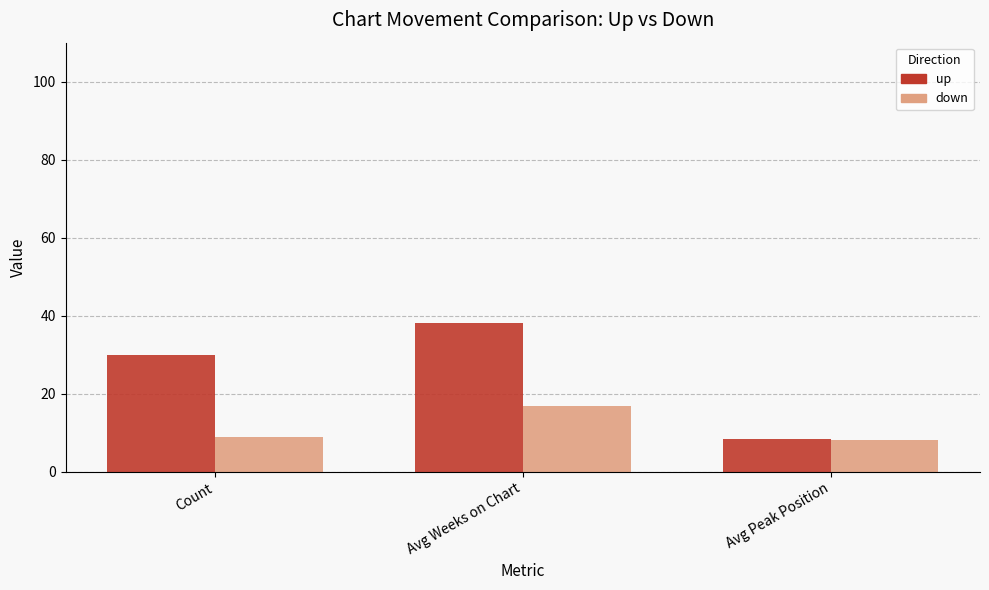

Read the up value at Count.

30.0